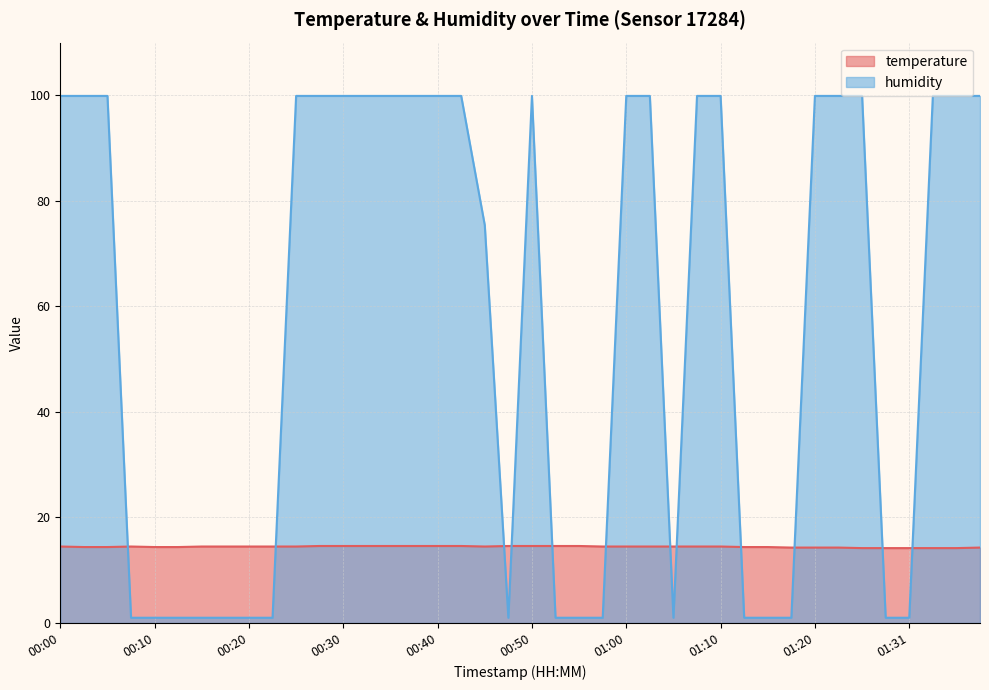

What is the average value of the temperature series?

14.5